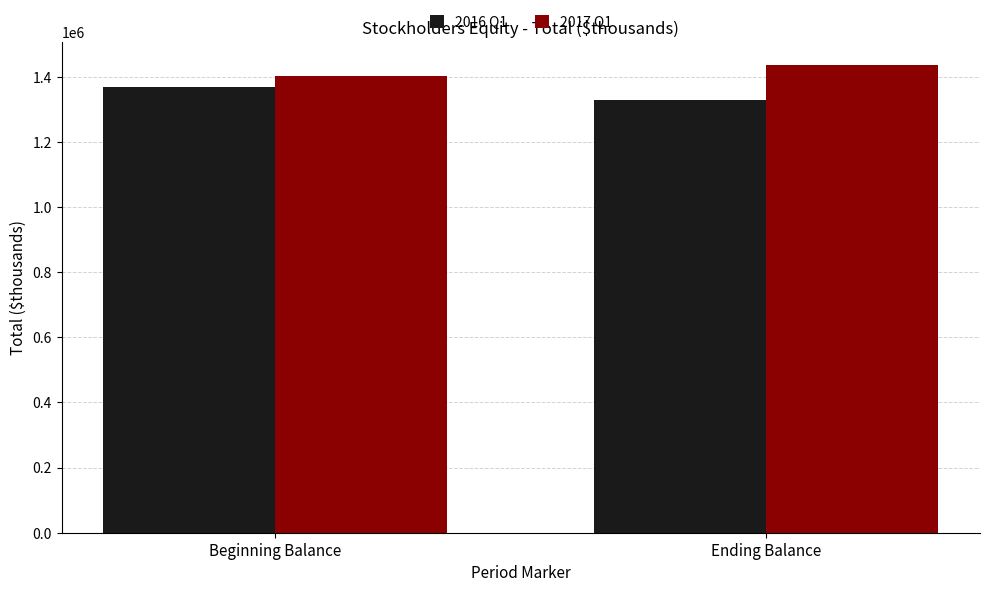

What is the label of the 2nd bar from the right?

Beginning Balance